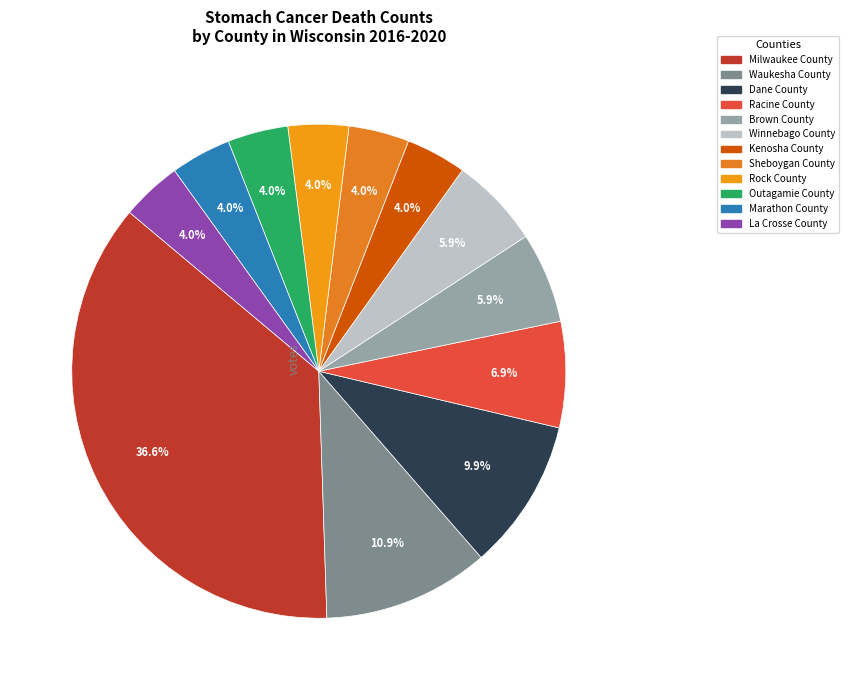

Do Winnebago County and La Crosse County together represent more than half of the pie?

No